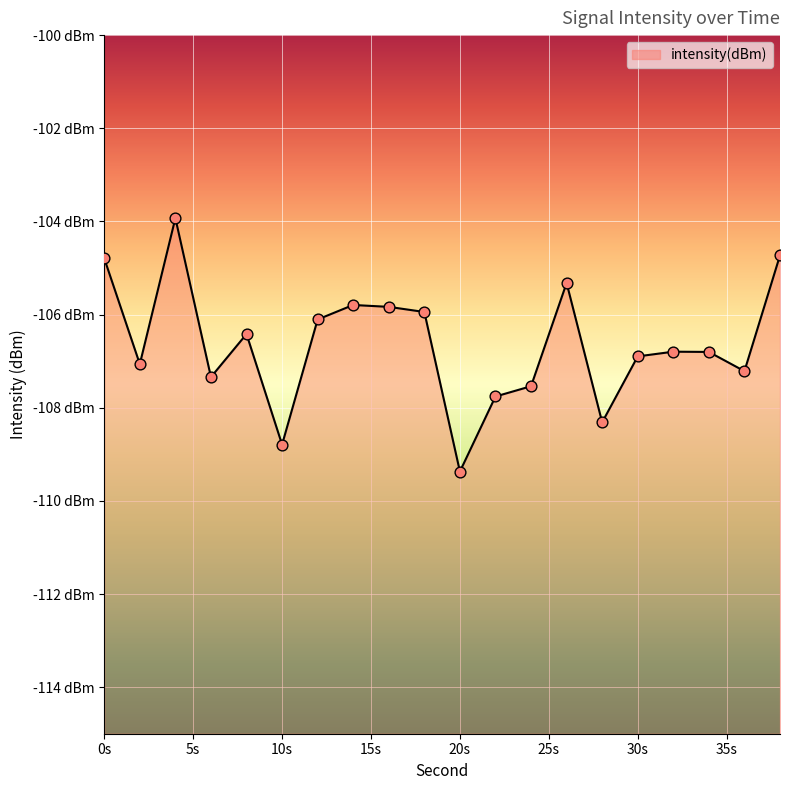

What is the change in value from 14 to 22?

-2.0